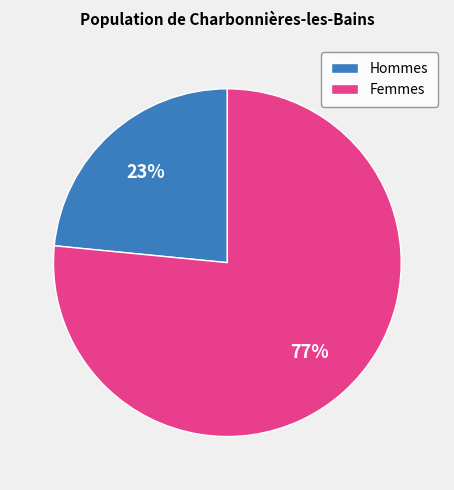

What is the ratio of the value at Hommes to the value at Femmes?

0.3